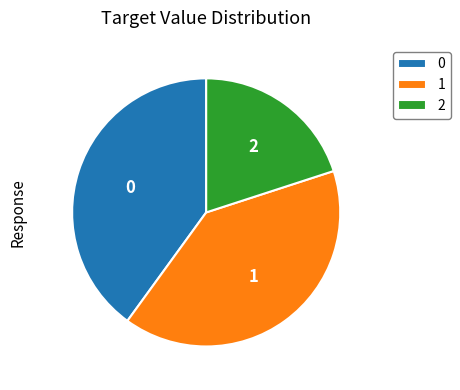

How many slices are in this pie chart?

3